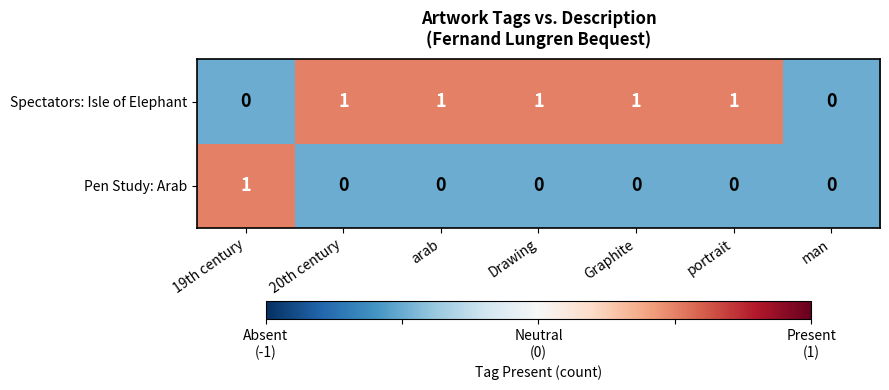

Count the Spectators: Isle of Elephant values in the range 0 to 1.

7